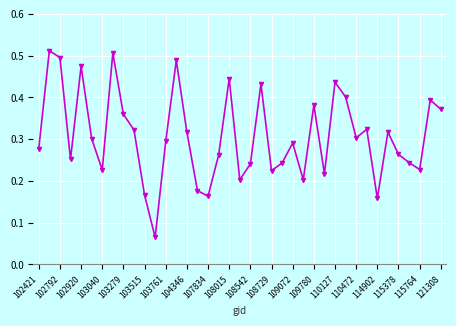

True or false: there are more than 2 points higher than both neighbors.

True